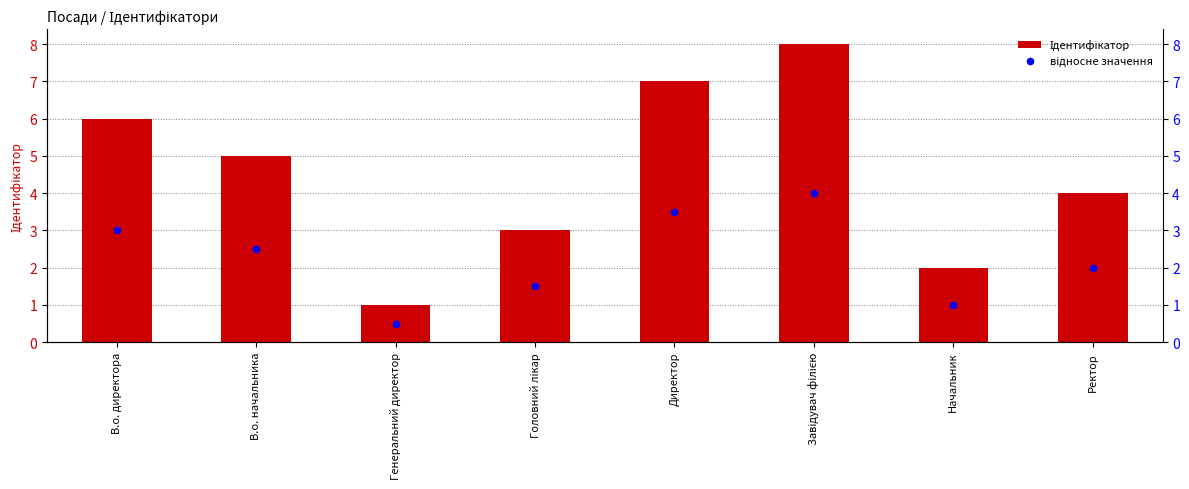

Which series reaches the maximum Y coordinate?

Ідентифікатор